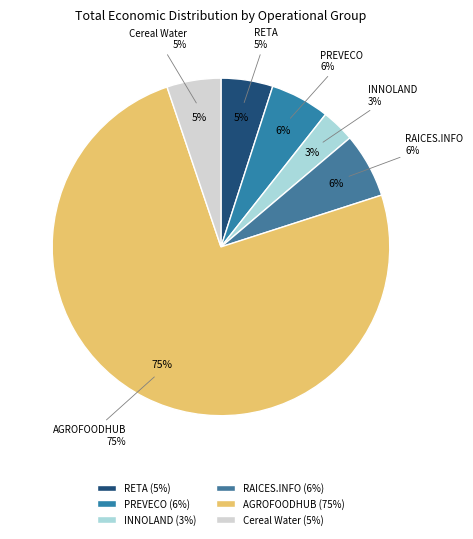

Approximately how many times larger is the value at AGROFOODHUB compared to INNOLAND?

23.4